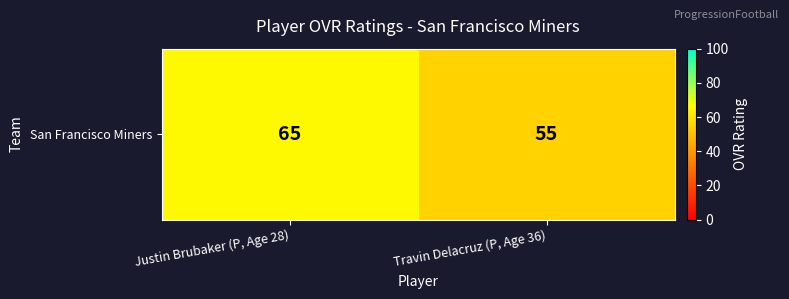

What is the change in value from Justin Brubaker (P, Age 28) to Travin Delacruz (P, Age 36)?

-10